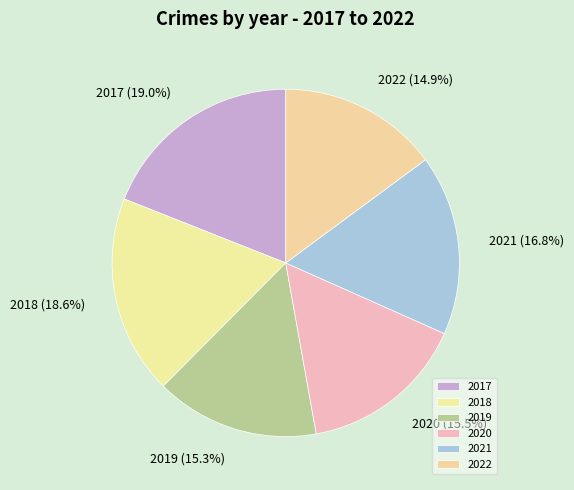

What is the total percentage of 2020 and 2019?

30.8%